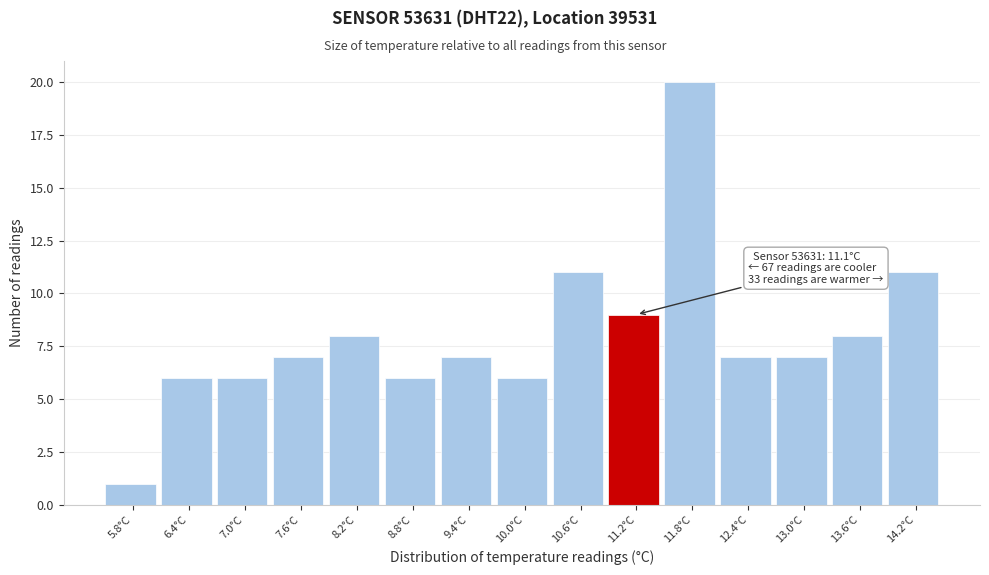

Which range on the x-axis has the tallest bar?

11.5 to 12.1